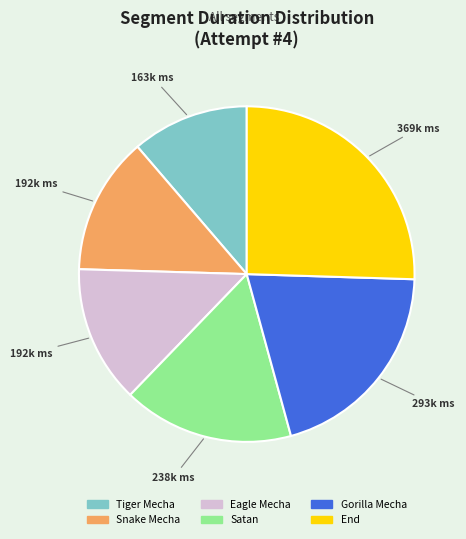

What is the ratio of the value at Eagle Mecha to the value at Gorilla Mecha?

0.7